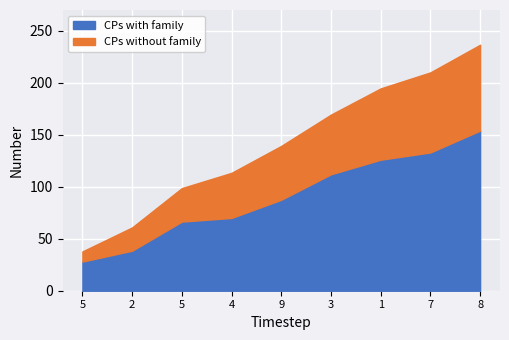

What are all the series names shown in the legend?

CPs with family, CPs without family